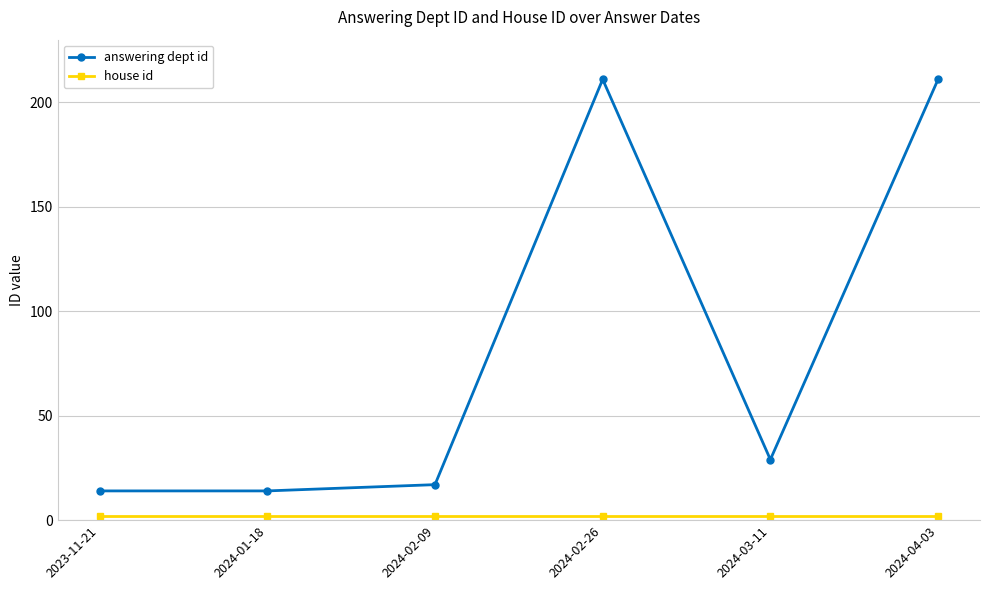

Which series has the largest range (max minus min)?

answering dept id